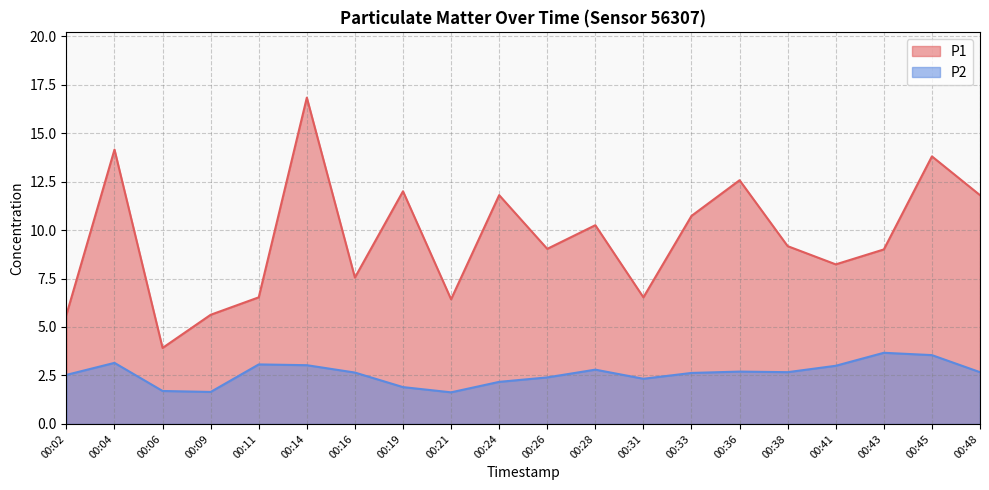

What is the value of the P2 point at the 16th from the left?

2.7